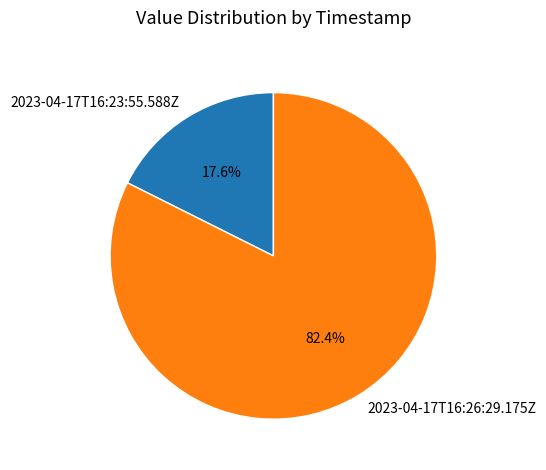

Which slice is the smallest?

2023-04-17T16:23:55.588Z